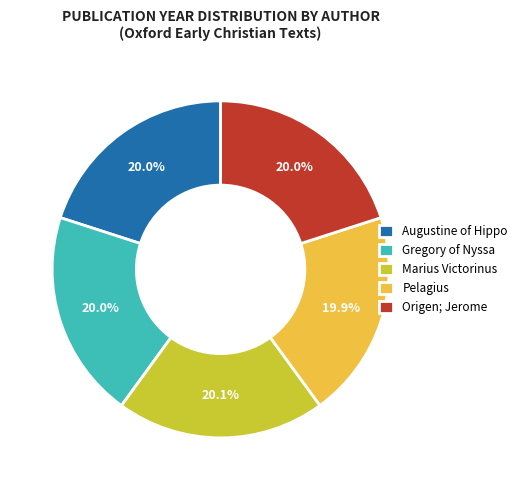

Approximately how many times larger is the value at Gregory of Nyssa compared to Augustine of Hippo?

1.0